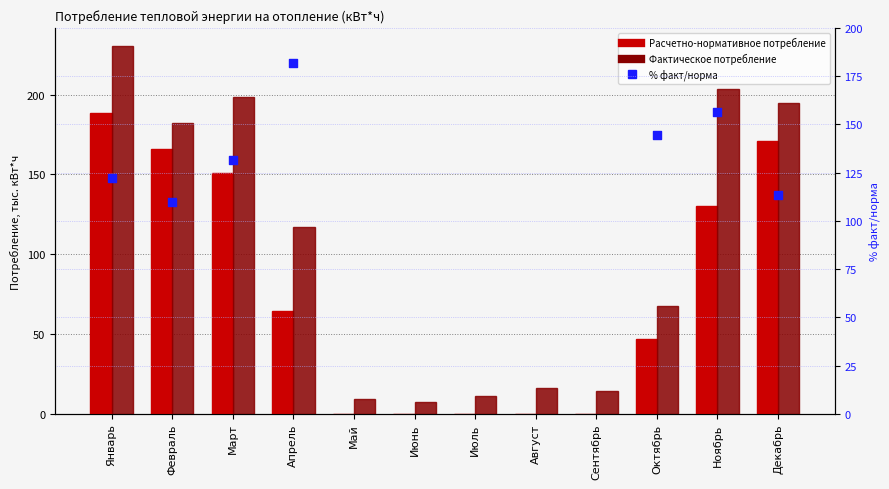

Which series contains the highest Y value?

Фактическое потребление